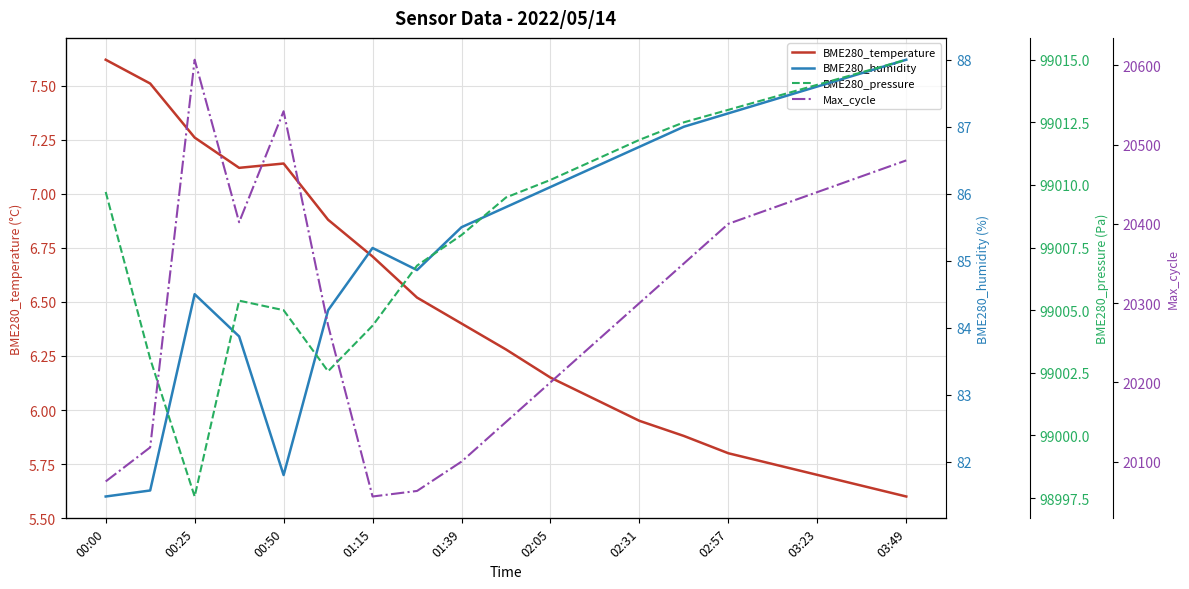

How many distinct data groups are displayed?

4